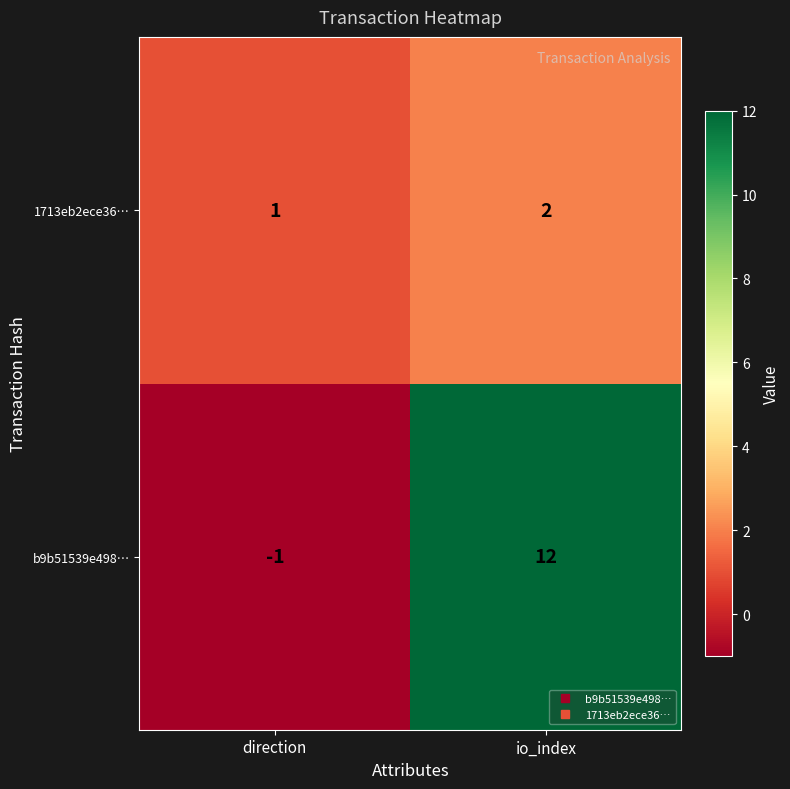

What is the sum of all b9b51539e498… values?

11